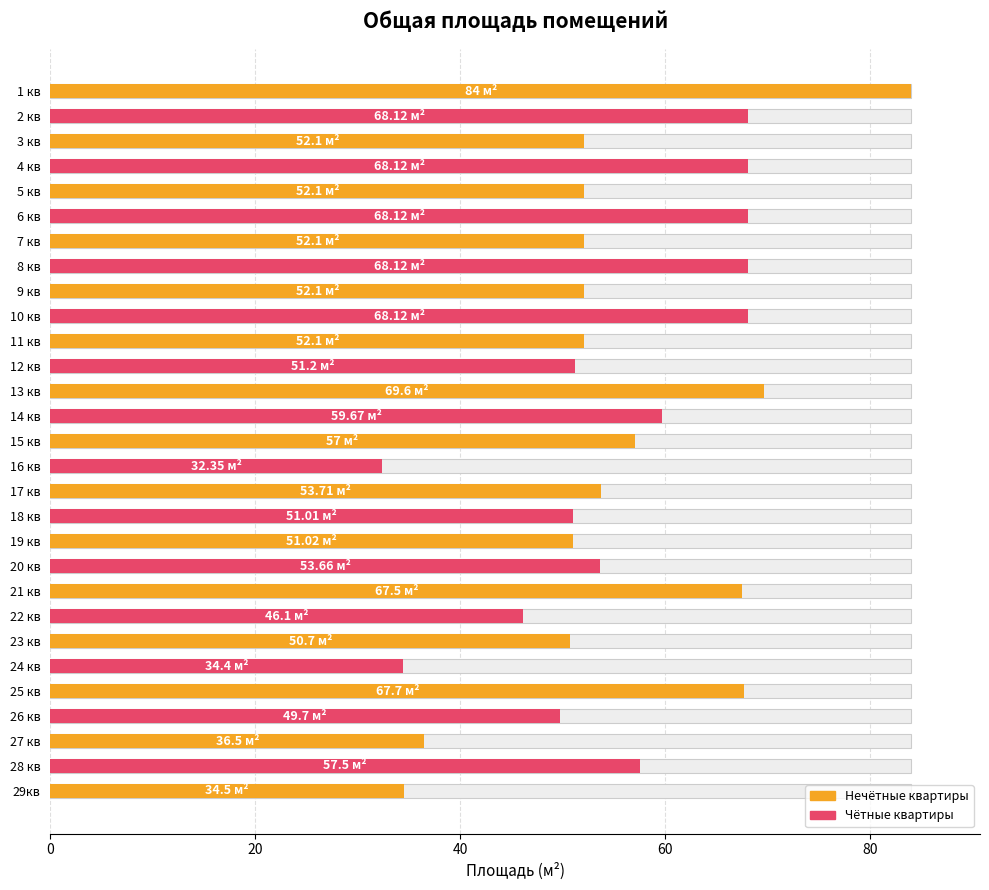

What is the minimum value shown in the chart?

32.4